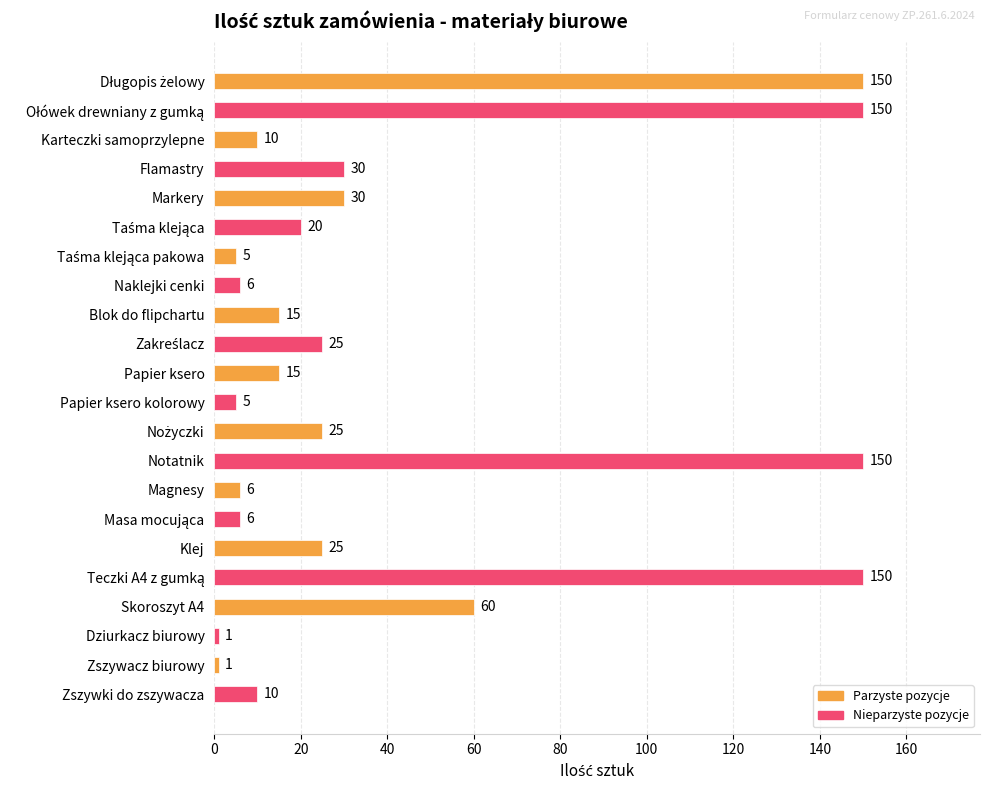

What is the greatest value displayed?

150